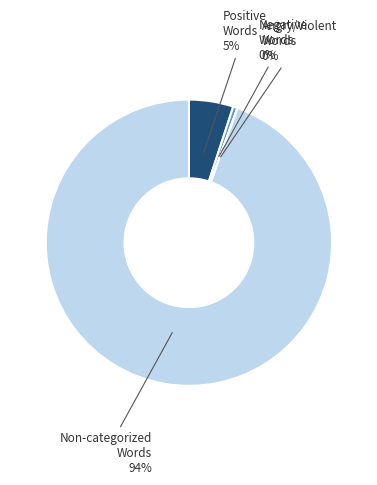

Is there any slice that represents more than half of the pie?

Yes